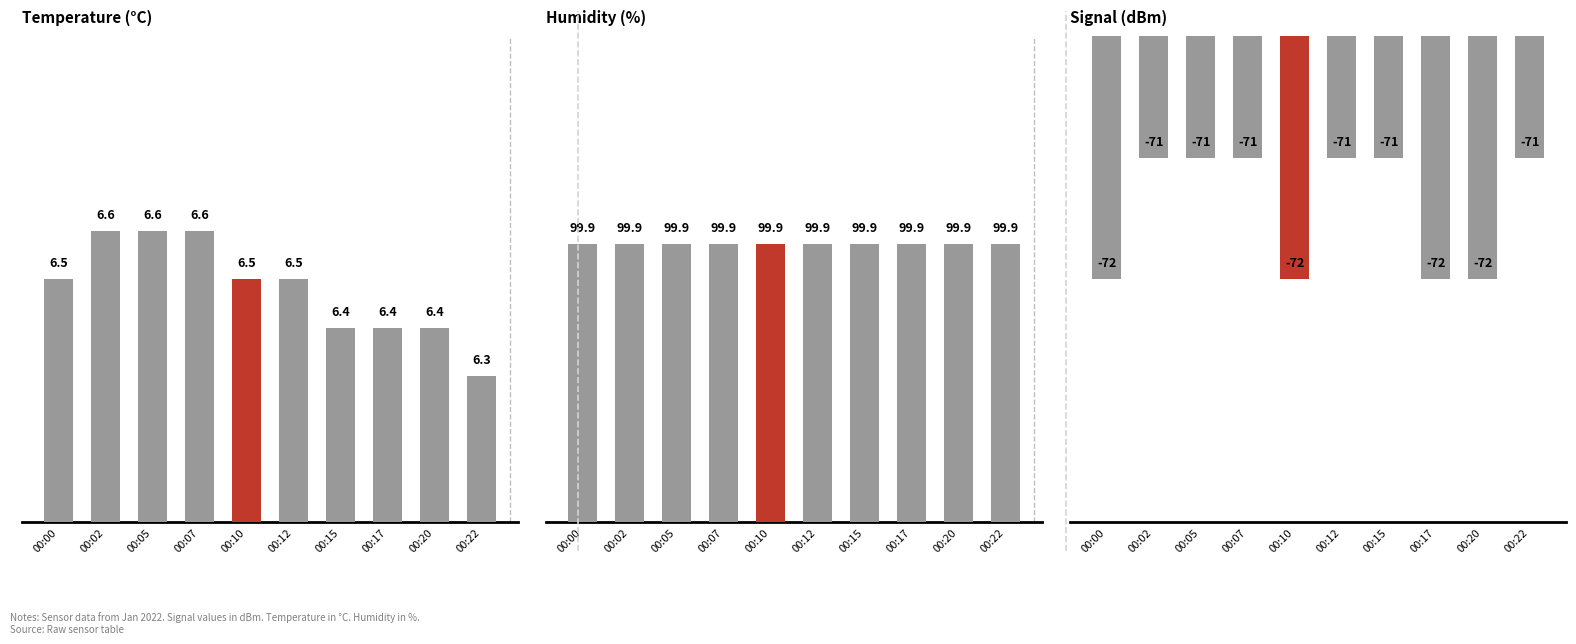

Reading left to right, extract all data points from this chart.

Temp: 00:00=6.5	00:02=6.6	00:05=6.6	00:07=6.6	00:10=6.5	00:12=6.5	00:15=6.4	00:17=6.4	00:20=6.4	00:22=6.3
Humidity: 00:00=99.9	00:02=99.9	00:05=99.9	00:07=99.9	00:10=99.9	00:12=99.9	00:15=99.9	00:17=99.9	00:20=99.9	00:22=99.9
Signal: 00:00=-72.0	00:02=-71.0	00:05=-71.0	00:07=-71.0	00:10=-72.0	00:12=-71.0	00:15=-71.0	00:17=-72.0	00:20=-72.0	00:22=-71.0